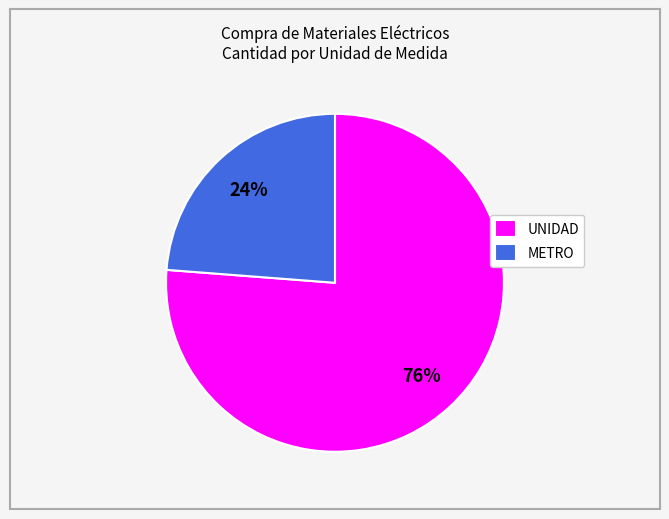

Is the sum of UNIDAD and METRO greater than half?

Yes